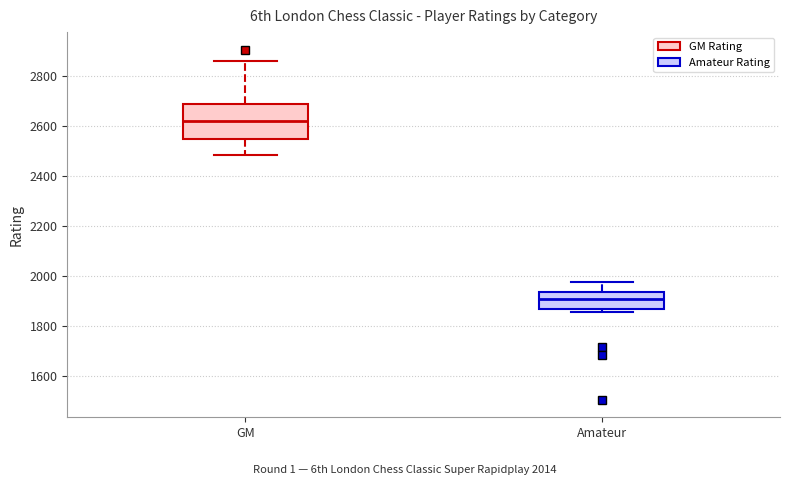

Reading left to right, transcribe this box plot: for each box, give where its median line is, the range the box spans, and where its two whiskers end, as read against the y-axis. The values are not printed on the chart, so give them approximately, as read against the axis.

GM: median 2620, box 2540 to 2680, whiskers 2480 to 2860
Amateur: median 1900, box 1860 to 1940, whiskers 1860 (just below the box's lower edge) to 1980